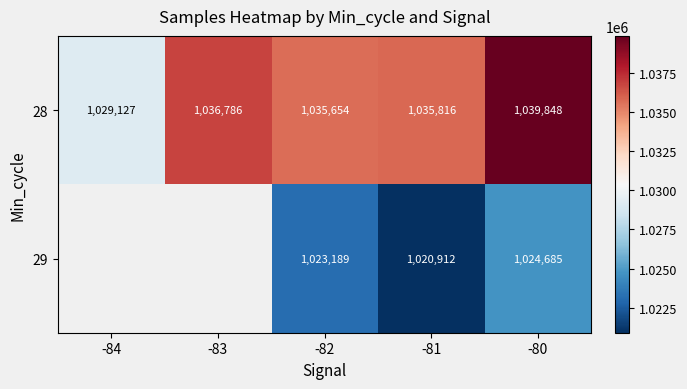

The value of 29 at -81 is 523909. True or false?

False